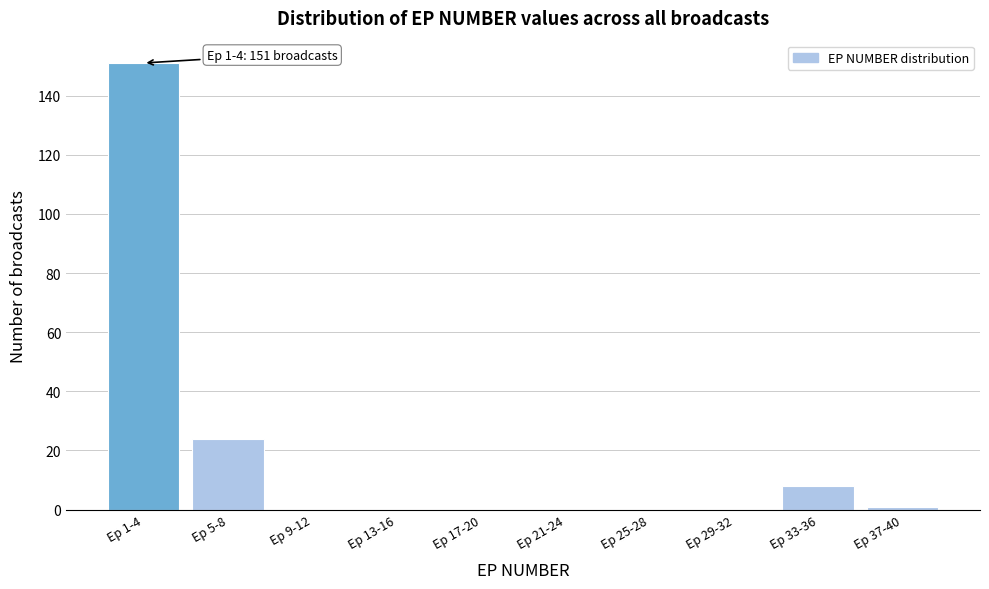

Reading left to right, extract all data points from this chart.

Ep 1-4=151	Ep 5-8=24	Ep 9-12=0	Ep 13-16=0	Ep 17-20=0	Ep 21-24=0	Ep 25-28=0	Ep 29-32=0	Ep 33-36=8	Ep 37-40=1